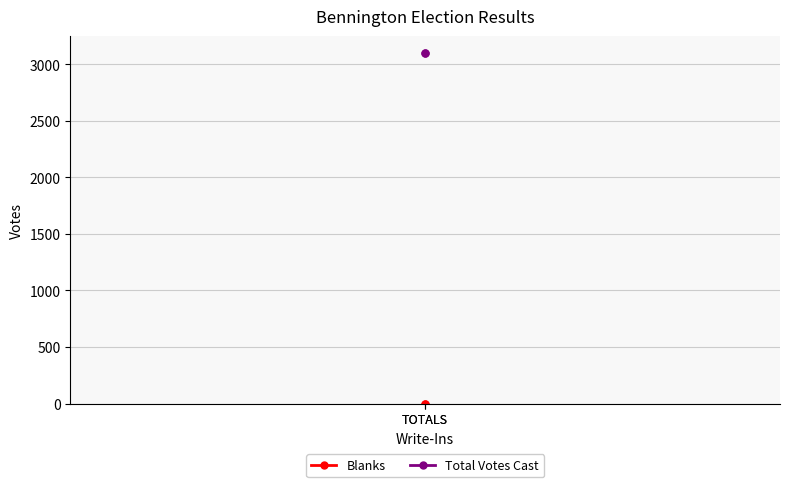

List the series in order of their overall mean, lowest first.

Blanks, Total Votes Cast